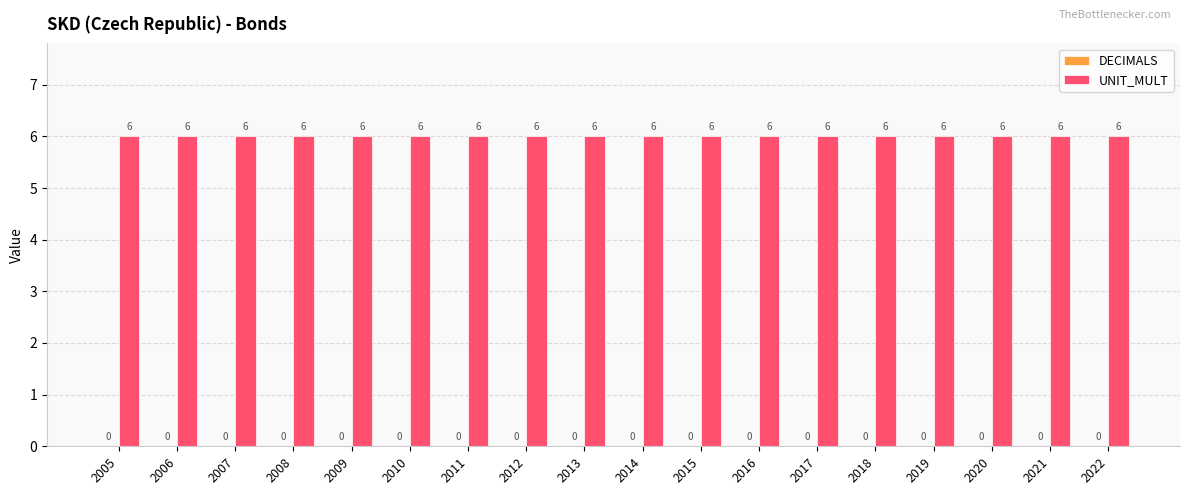

Rank the series at 2014 from lowest to highest value.

DECIMALS, UNIT_MULT